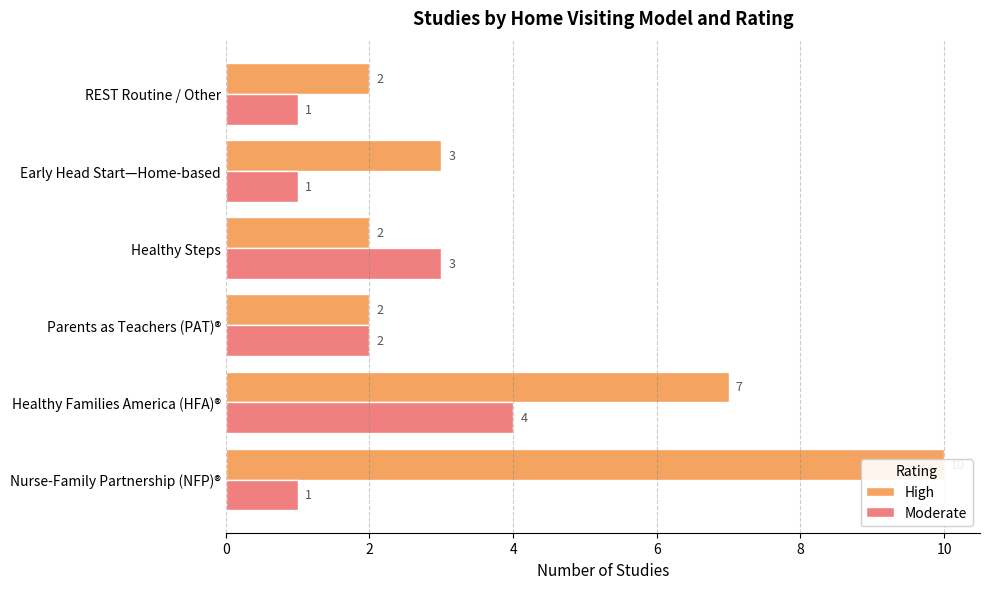

Count the Moderate values in the range 1 to 3.

5